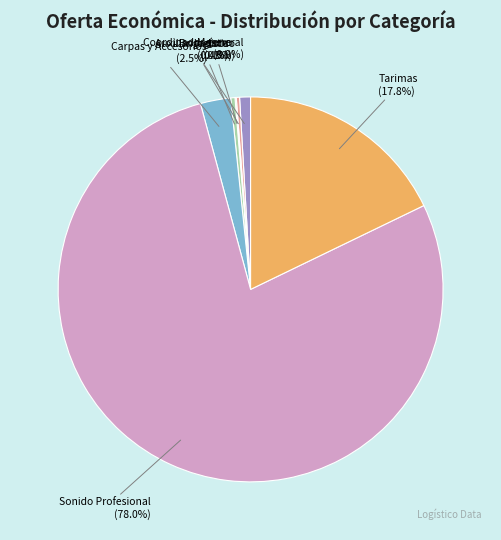

Approximately how many times larger is the value at Tarimas (17.8%) compared to Brigadista (0.4%)?

49.7